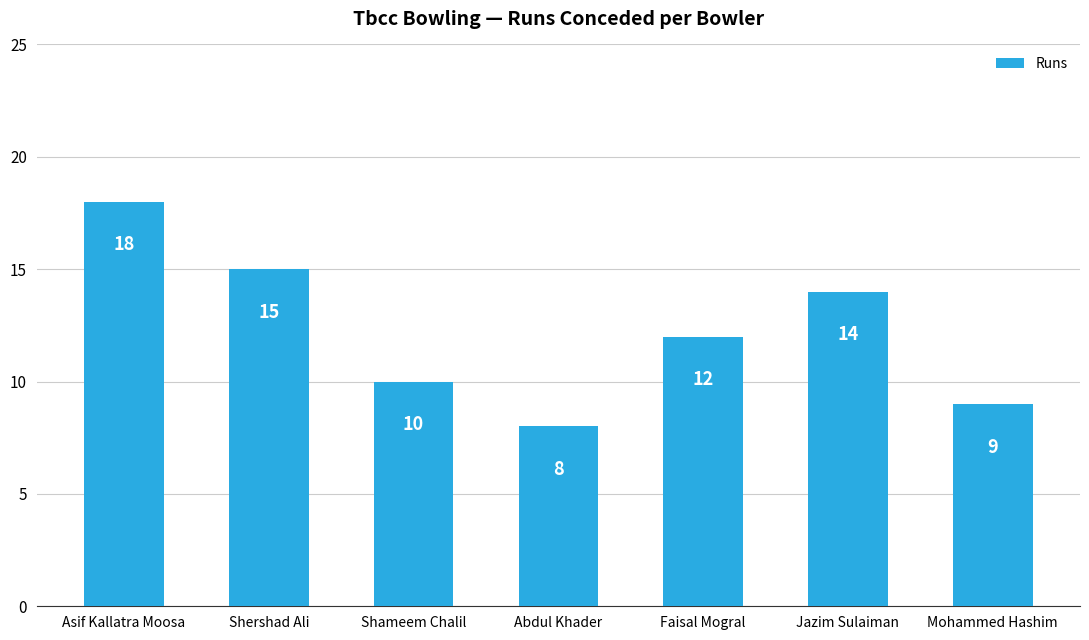

What is the difference between the maximum and minimum values?

10